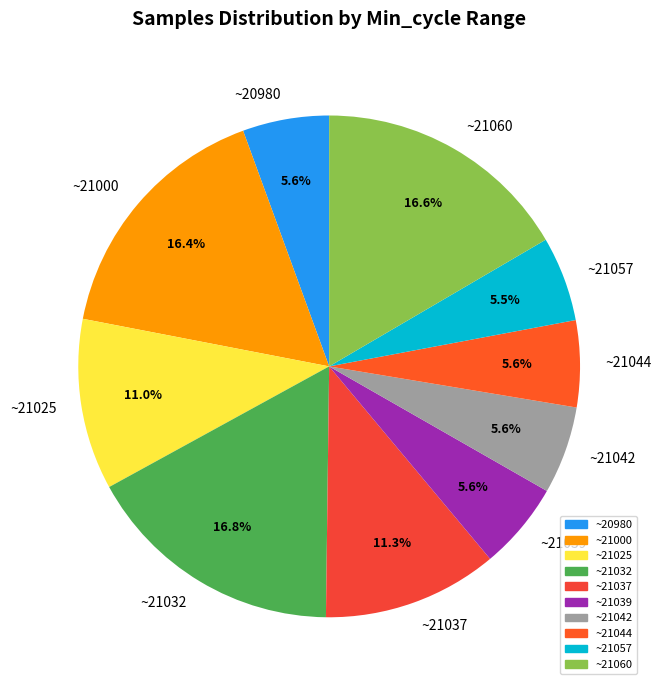

Approximately how many times larger is the value at ~21057 compared to ~21042?

1.0